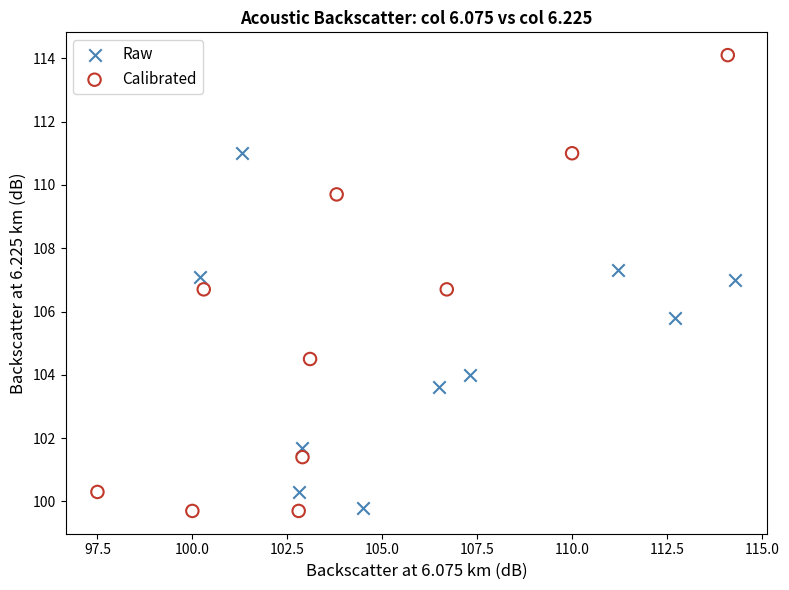

Which series has the largest Y range (max minus min)?

Calibrated